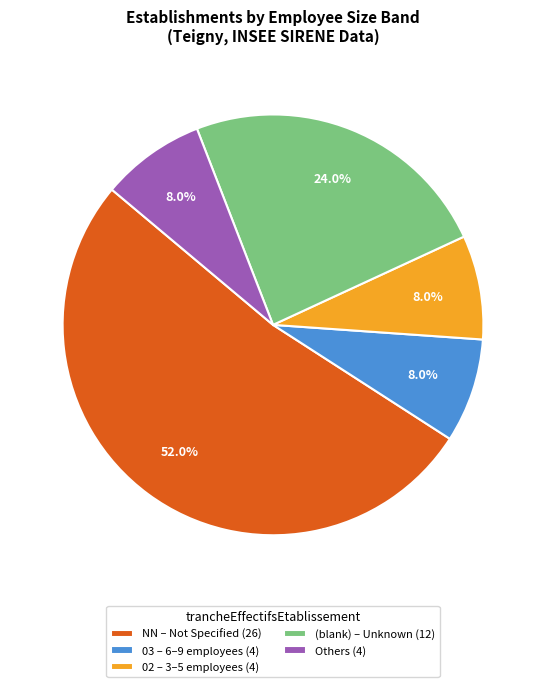

What is the ratio of the value at 02 – 3–5 employees (4) to the value at (blank) – Unknown (12)?

0.3